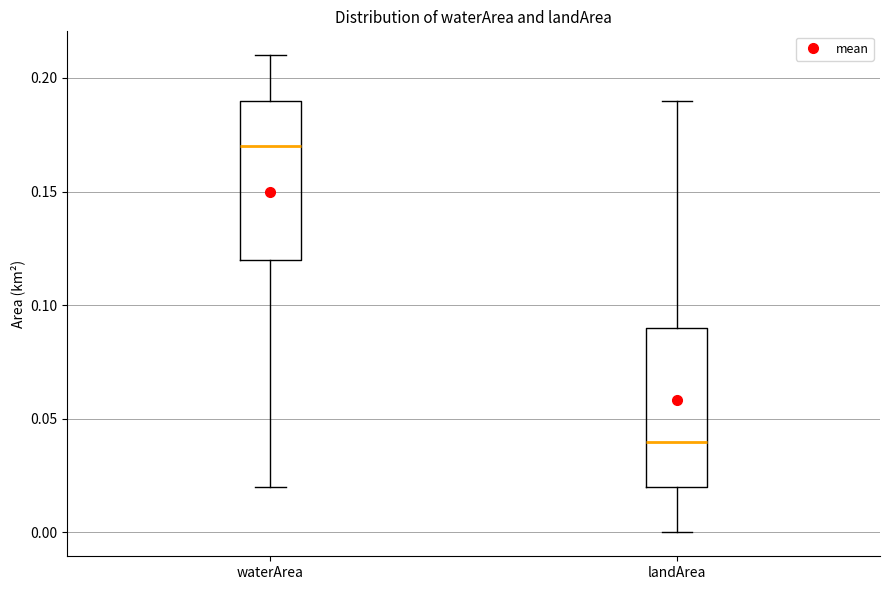

Reading left to right, transcribe this box plot: for each box, give where its median line is, the range the box spans, and where its two whiskers end, as read against the y-axis. The values are not printed on the chart, so give them approximately, as read against the axis.

waterArea: median 0.17, box 0.12 to 0.19, whiskers 0.02 to 0.21
landArea: median 0.04, box 0.02 to 0.09, whiskers 0.00 to 0.19